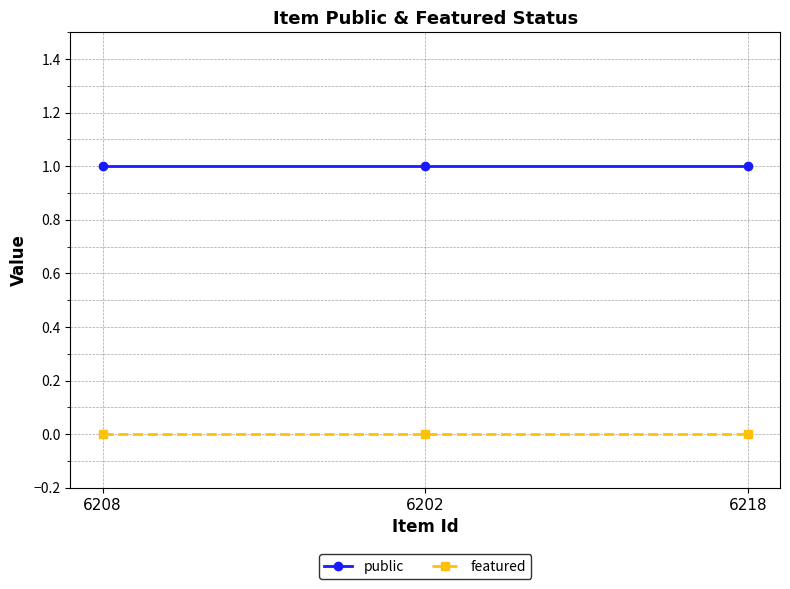

What are all the series names shown in the legend?

public, featured